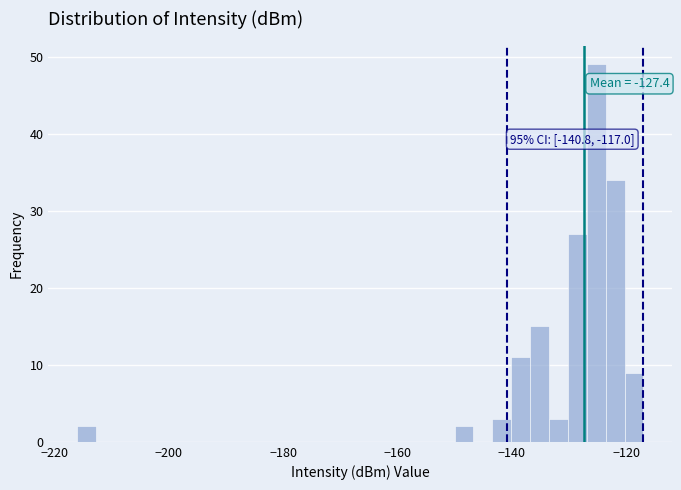

Around what value on the x-axis is the tallest bar? Give the approximate position of its centre, as read against the axis.

-126